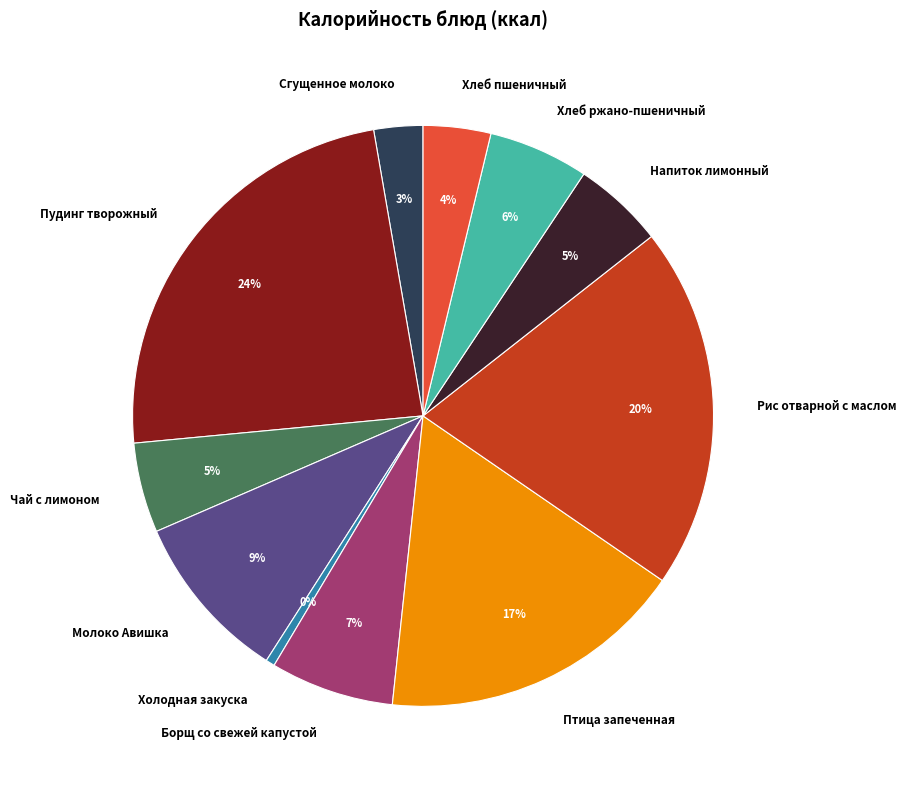

Is the sum of Чай с лимоном and Хлеб пшеничный greater than half?

No